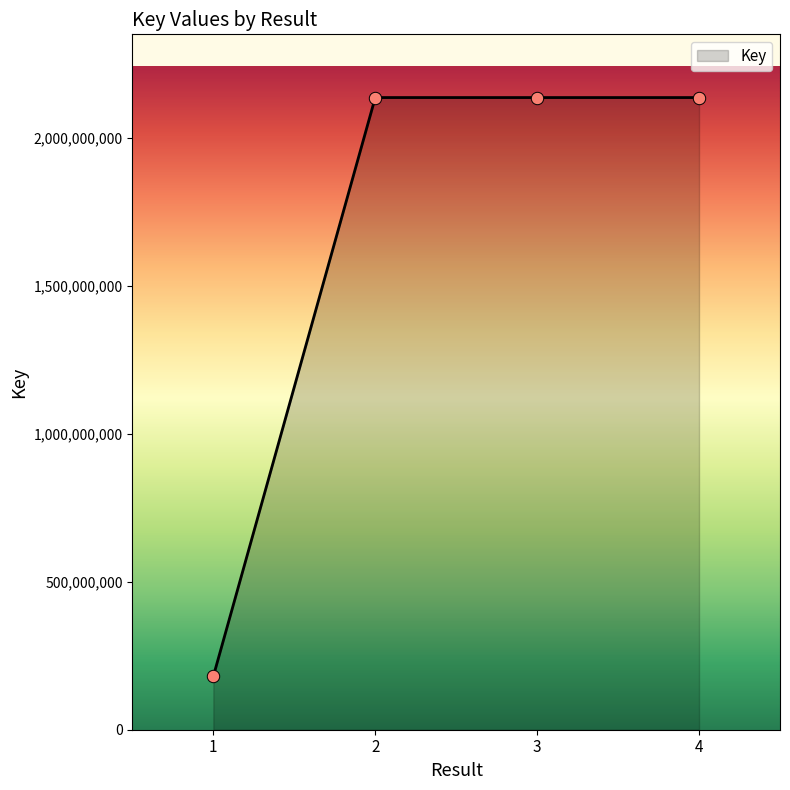

Between 3 and 1, which is larger?

3